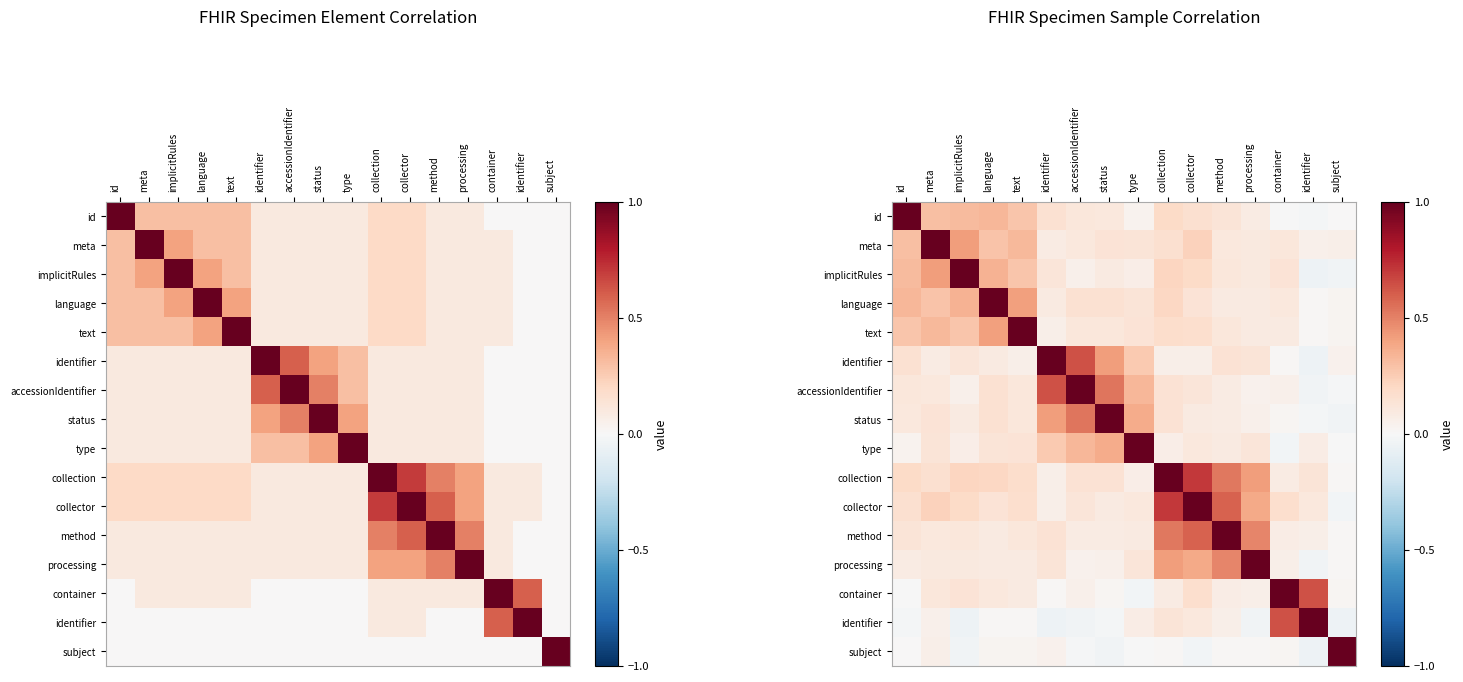

What is the total value across all series at status?

3.2